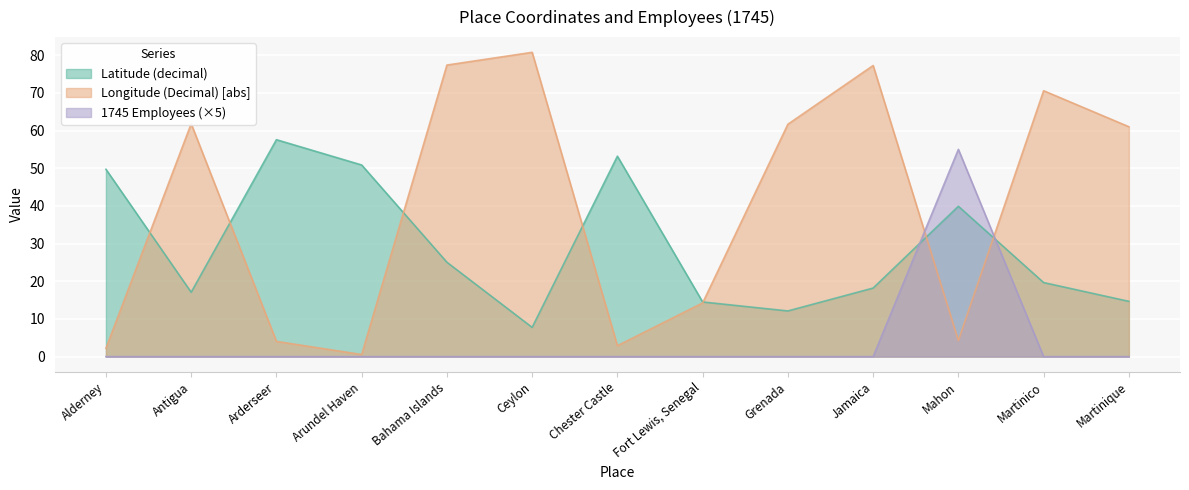

Which label corresponds to the largest value in the chart?

Ceylon